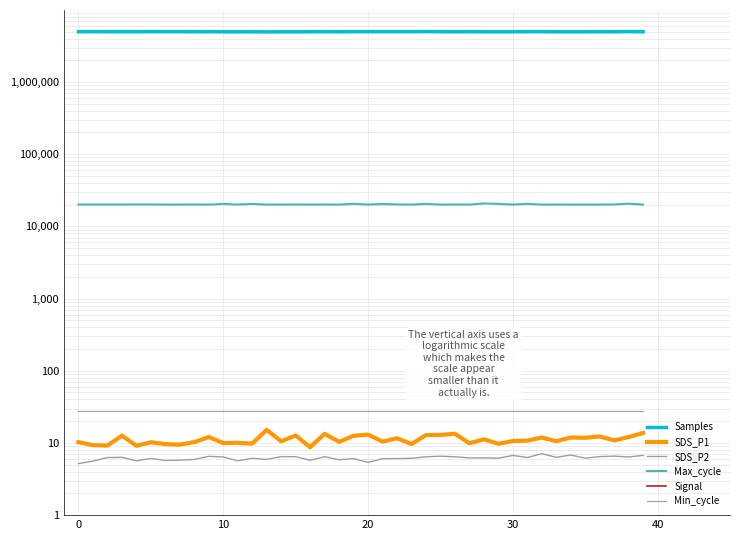

At how many categories does at least one series exceed 4082289?

40